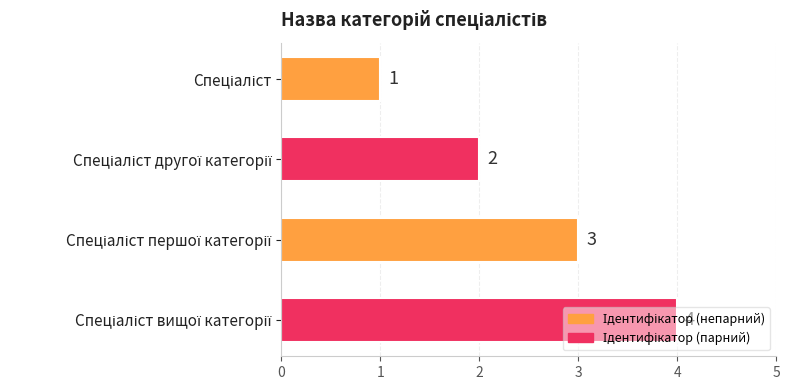

How many values are below 3?

2